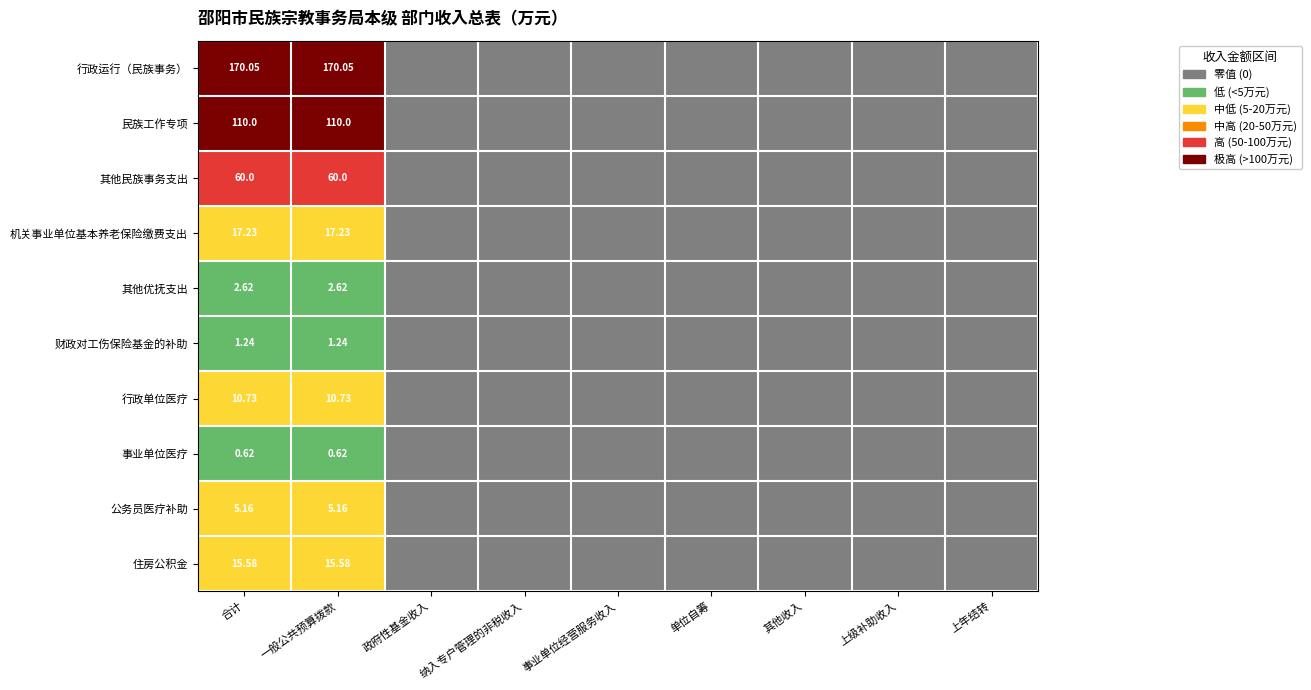

What is the maximum value for 行政单位医疗?

10.7